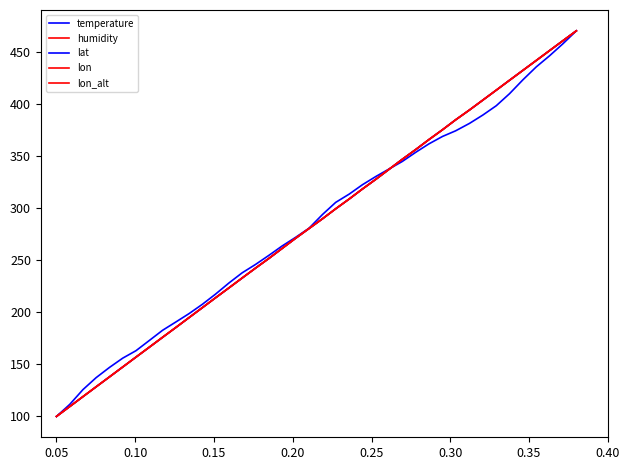

Reading left to right, what are all the values shown in this chart?

temperature: 100.0	111.5	125.7	137.2	147.0	155.9	163.1	172.9	182.6	190.7	198.7	207.6	217.4	228.0	237.8	245.8	254.7	263.6	271.6	280.5	293.8	305.4	313.4	322.3	330.3	337.5	344.6	353.5	361.5	368.7	374.1	381.2	389.2	398.1	409.7	423.0	435.4	446.0	457.6	470.0
humidity: 100.0	109.5	119.0	128.5	137.9	147.4	156.9	166.4	175.9	185.4	194.9	204.4	213.8	223.3	232.8	242.3	251.8	261.3	270.8	280.3	289.7	299.2	308.7	318.2	327.7	337.2	346.7	356.2	365.6	375.1	384.6	394.1	403.6	413.1	422.6	432.1	441.5	451.0	460.5	470.0
lat: 100.0	109.5	119.0	128.5	137.9	147.4	156.9	166.4	175.9	185.4	194.9	204.4	213.8	223.3	232.8	242.3	251.8	261.3	270.8	280.3	289.7	299.2	308.7	318.2	327.7	337.2	346.7	356.2	365.6	375.1	384.6	394.1	403.6	413.1	422.6	432.1	441.5	451.0	460.5	470.0
lon: 100.0	109.5	119.0	128.5	137.9	147.4	156.9	166.4	175.9	185.4	194.9	204.4	213.8	223.3	232.8	242.3	251.8	261.3	270.8	280.3	289.7	299.2	308.7	318.2	327.7	337.2	346.7	356.2	365.6	375.1	384.6	394.1	403.6	413.1	422.6	432.1	441.5	451.0	460.5	470.0
lon_alt: 100.0	109.5	119.0	128.5	137.9	147.4	156.9	166.4	175.9	185.4	194.9	204.4	213.8	223.3	232.8	242.3	251.8	261.3	270.8	280.3	289.7	299.2	308.7	318.2	327.7	337.2	346.7	356.2	365.6	375.1	384.6	394.1	403.6	413.1	422.6	432.1	441.5	451.0	460.5	470.0